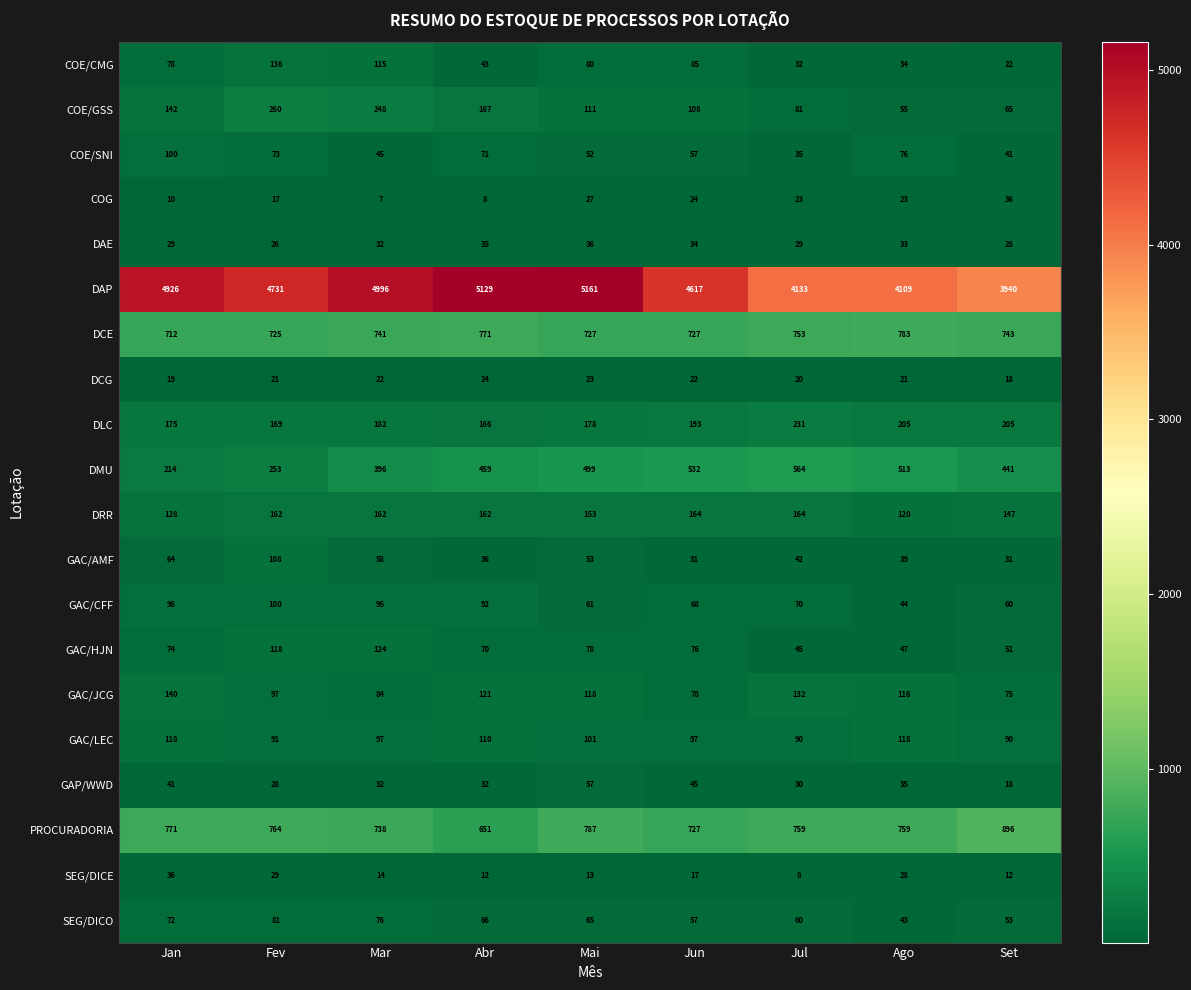

Where is GAC/LEC nearest to the value 104?

Mai